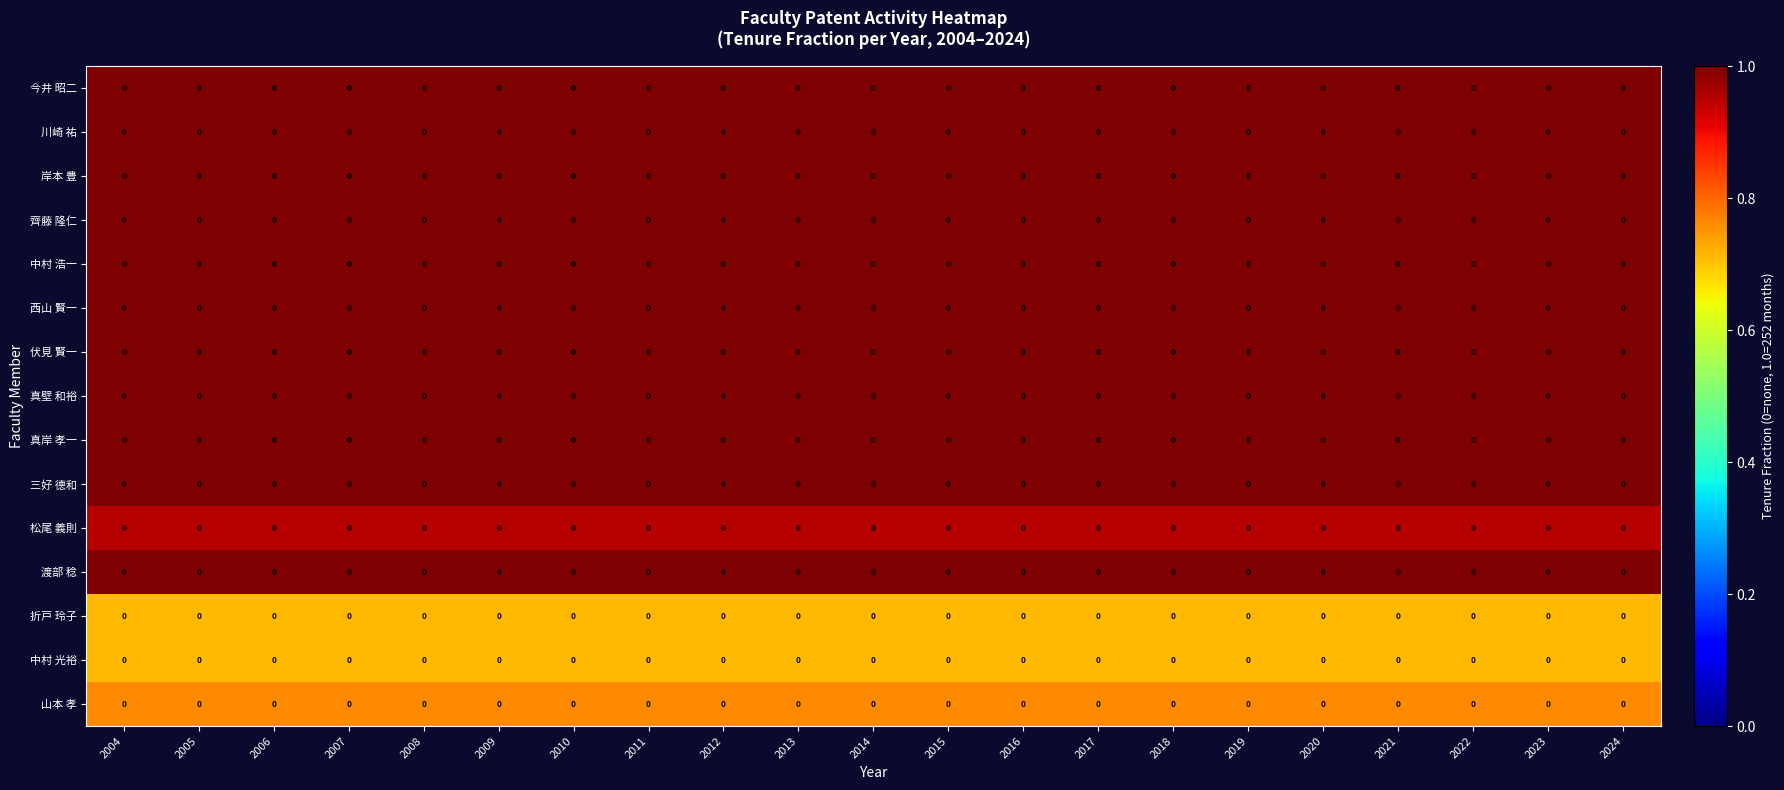

Reading left to right, list all the values displayed in this chart.

今井 昭二: 2004=0.0	2005=0.0	2006=0.0	2007=0.0	2008=0.0	2009=0.0	2010=0.0	2011=0.0	2012=0.0	2013=0.0	2014=0.0	2015=0.0	2016=0.0	2017=0.0	2018=0.0	2019=0.0	2020=0.0	2021=0.0	2022=0.0	2023=0.0	2024=0.0
川崎 祐: 2004=0.0	2005=0.0	2006=0.0	2007=0.0	2008=0.0	2009=0.0	2010=0.0	2011=0.0	2012=0.0	2013=0.0	2014=0.0	2015=0.0	2016=0.0	2017=0.0	2018=0.0	2019=0.0	2020=0.0	2021=0.0	2022=0.0	2023=0.0	2024=0.0
岸本 豊: 2004=0.0	2005=0.0	2006=0.0	2007=0.0	2008=0.0	2009=0.0	2010=0.0	2011=0.0	2012=0.0	2013=0.0	2014=0.0	2015=0.0	2016=0.0	2017=0.0	2018=0.0	2019=0.0	2020=0.0	2021=0.0	2022=0.0	2023=0.0	2024=0.0
齊藤 隆仁: 2004=0.0	2005=0.0	2006=0.0	2007=0.0	2008=0.0	2009=0.0	2010=0.0	2011=0.0	2012=0.0	2013=0.0	2014=0.0	2015=0.0	2016=0.0	2017=0.0	2018=0.0	2019=0.0	2020=0.0	2021=0.0	2022=0.0	2023=0.0	2024=0.0
中村 浩一: 2004=0.0	2005=0.0	2006=0.0	2007=0.0	2008=0.0	2009=0.0	2010=0.0	2011=0.0	2012=0.0	2013=0.0	2014=0.0	2015=0.0	2016=0.0	2017=0.0	2018=0.0	2019=0.0	2020=0.0	2021=0.0	2022=0.0	2023=0.0	2024=0.0
西山 賢一: 2004=0.0	2005=0.0	2006=0.0	2007=0.0	2008=0.0	2009=0.0	2010=0.0	2011=0.0	2012=0.0	2013=0.0	2014=0.0	2015=0.0	2016=0.0	2017=0.0	2018=0.0	2019=0.0	2020=0.0	2021=0.0	2022=0.0	2023=0.0	2024=0.0
伏見 賢一: 2004=0.0	2005=0.0	2006=0.0	2007=0.0	2008=0.0	2009=0.0	2010=0.0	2011=0.0	2012=0.0	2013=0.0	2014=0.0	2015=0.0	2016=0.0	2017=0.0	2018=0.0	2019=0.0	2020=0.0	2021=0.0	2022=0.0	2023=0.0	2024=0.0
真壁 和裕: 2004=0.0	2005=0.0	2006=0.0	2007=0.0	2008=0.0	2009=0.0	2010=0.0	2011=0.0	2012=0.0	2013=0.0	2014=0.0	2015=0.0	2016=0.0	2017=0.0	2018=0.0	2019=0.0	2020=0.0	2021=0.0	2022=0.0	2023=0.0	2024=0.0
真岸 孝一: 2004=0.0	2005=0.0	2006=0.0	2007=0.0	2008=0.0	2009=0.0	2010=0.0	2011=0.0	2012=0.0	2013=0.0	2014=0.0	2015=0.0	2016=0.0	2017=0.0	2018=0.0	2019=0.0	2020=0.0	2021=0.0	2022=0.0	2023=0.0	2024=0.0
三好 德和: 2004=0.0	2005=0.0	2006=0.0	2007=0.0	2008=0.0	2009=0.0	2010=0.0	2011=0.0	2012=0.0	2013=0.0	2014=0.0	2015=0.0	2016=0.0	2017=0.0	2018=0.0	2019=0.0	2020=0.0	2021=0.0	2022=0.0	2023=0.0	2024=0.0
松尾 義則: 2004=0.0	2005=0.0	2006=0.0	2007=0.0	2008=0.0	2009=0.0	2010=0.0	2011=0.0	2012=0.0	2013=0.0	2014=0.0	2015=0.0	2016=0.0	2017=0.0	2018=0.0	2019=0.0	2020=0.0	2021=0.0	2022=0.0	2023=0.0	2024=0.0
渡部 稔: 2004=0.0	2005=0.0	2006=0.0	2007=0.0	2008=0.0	2009=0.0	2010=0.0	2011=0.0	2012=0.0	2013=0.0	2014=0.0	2015=0.0	2016=0.0	2017=0.0	2018=0.0	2019=0.0	2020=0.0	2021=0.0	2022=0.0	2023=0.0	2024=0.0
折戸 玲子: 2004=0.0	2005=0.0	2006=0.0	2007=0.0	2008=0.0	2009=0.0	2010=0.0	2011=0.0	2012=0.0	2013=0.0	2014=0.0	2015=0.0	2016=0.0	2017=0.0	2018=0.0	2019=0.0	2020=0.0	2021=0.0	2022=0.0	2023=0.0	2024=0.0
中村 光裕: 2004=0.0	2005=0.0	2006=0.0	2007=0.0	2008=0.0	2009=0.0	2010=0.0	2011=0.0	2012=0.0	2013=0.0	2014=0.0	2015=0.0	2016=0.0	2017=0.0	2018=0.0	2019=0.0	2020=0.0	2021=0.0	2022=0.0	2023=0.0	2024=0.0
山本 孝: 2004=0.0	2005=0.0	2006=0.0	2007=0.0	2008=0.0	2009=0.0	2010=0.0	2011=0.0	2012=0.0	2013=0.0	2014=0.0	2015=0.0	2016=0.0	2017=0.0	2018=0.0	2019=0.0	2020=0.0	2021=0.0	2022=0.0	2023=0.0	2024=0.0